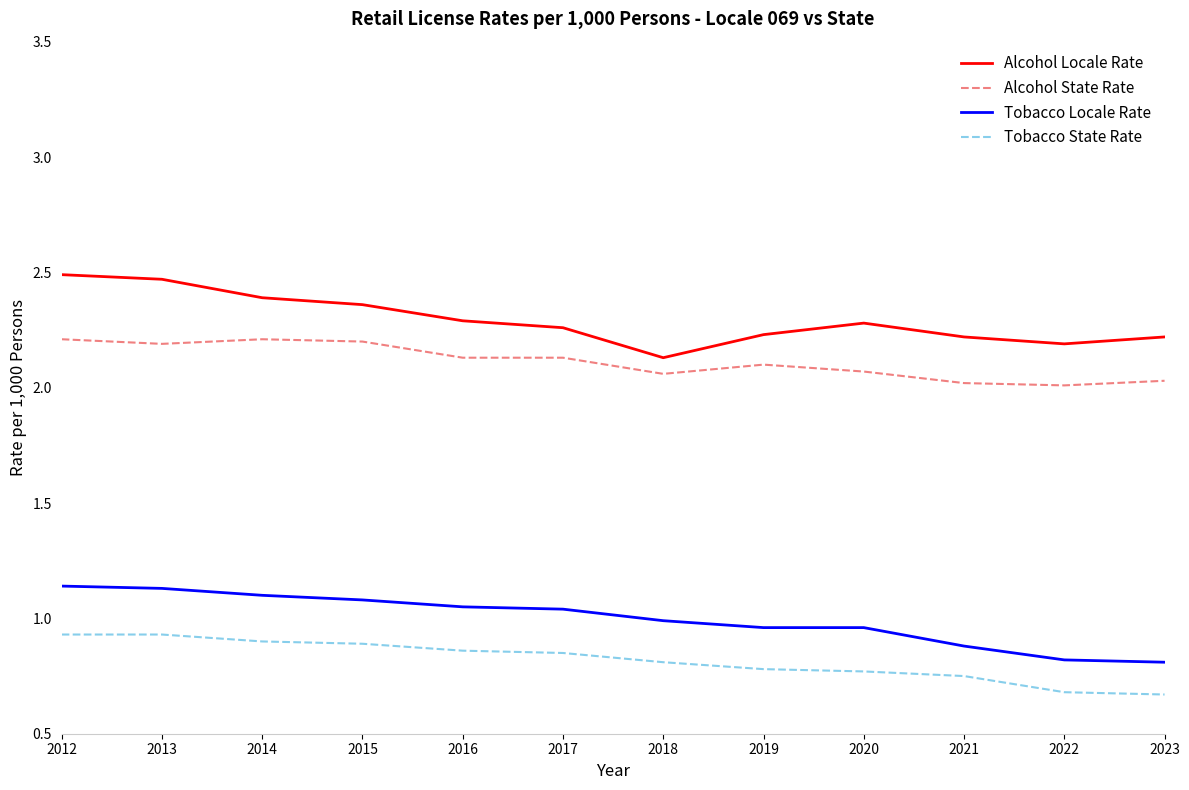

Which series has the largest total across all categories?

Alcohol Locale Rate